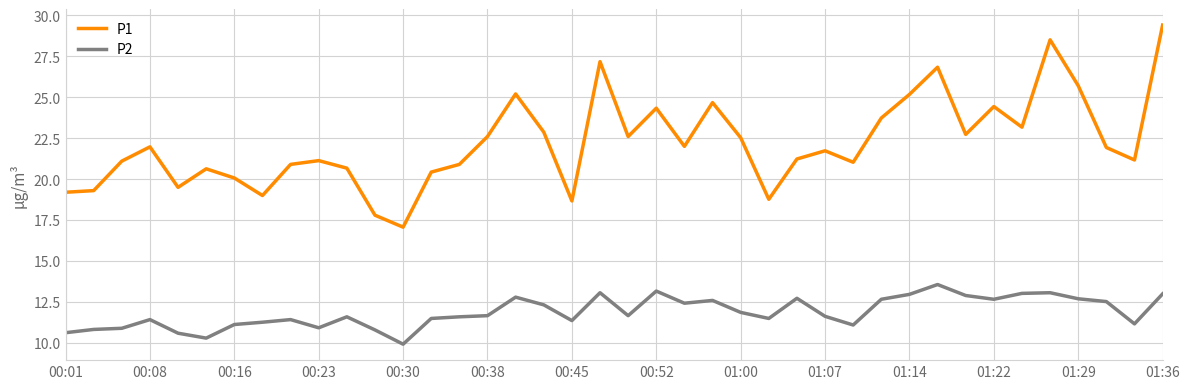

Which series has the largest range (max minus min)?

P1